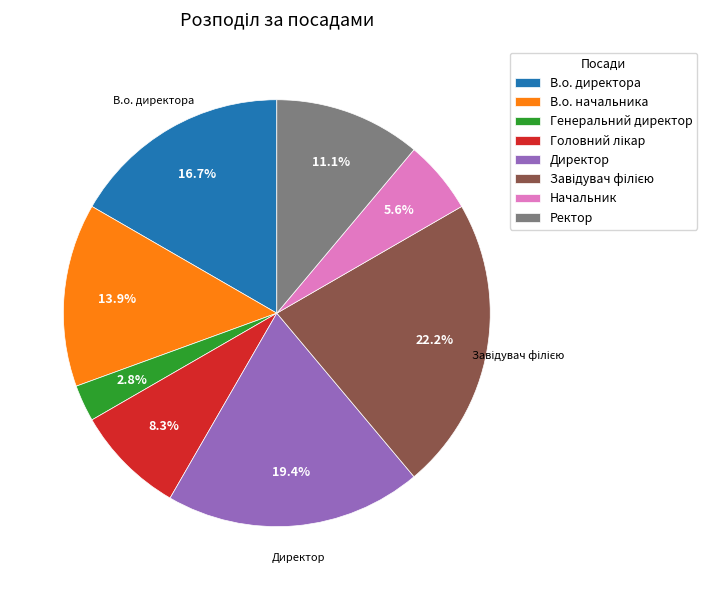

Count the number of slices in the pie.

8